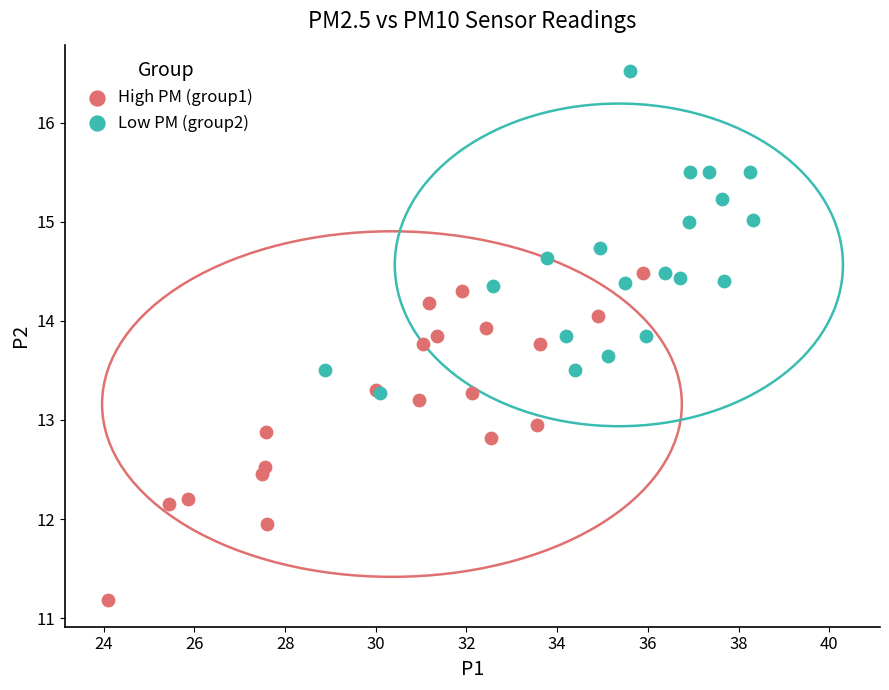

Which series contains the lowest Y value?

High PM (group1)